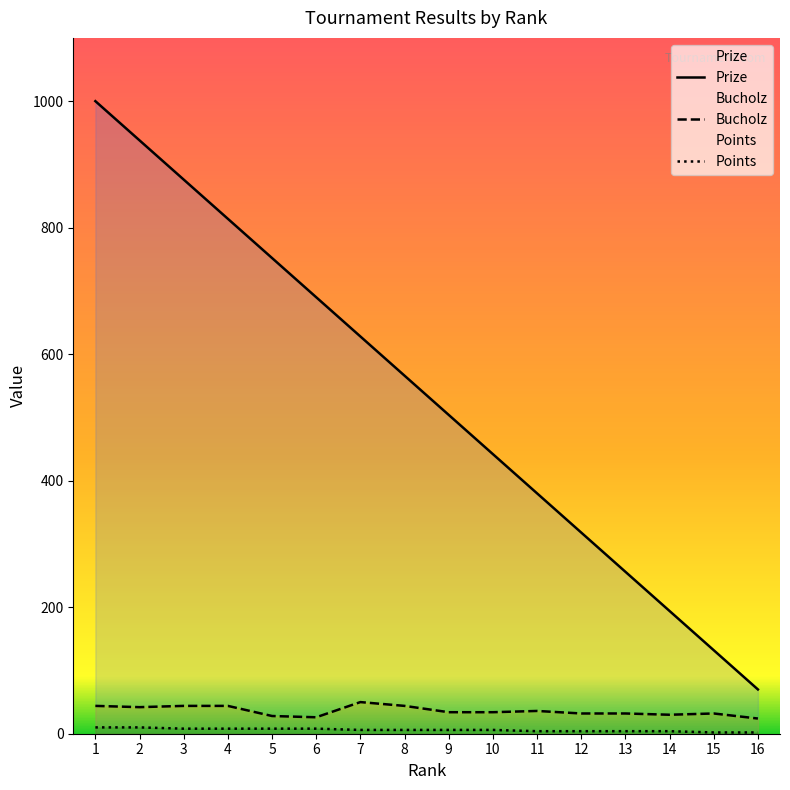

What is the value of the Bucholz point at the 13th from the left?

32